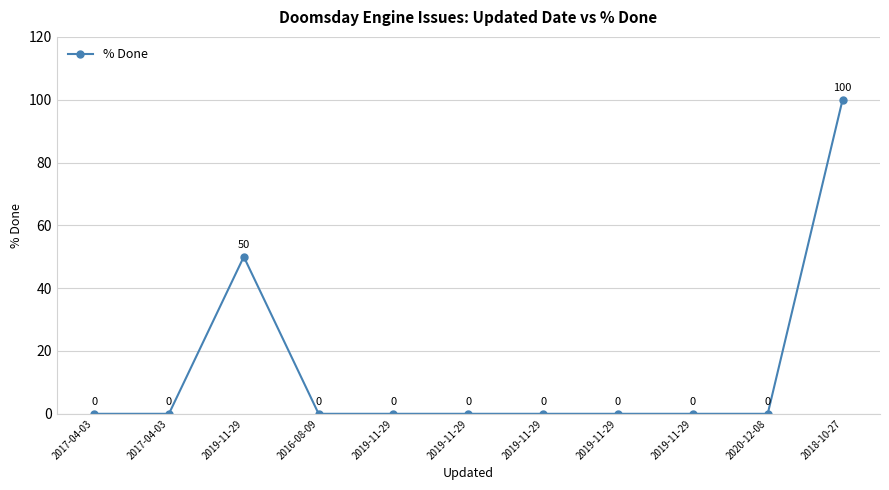

The chart shows a value of 0 at 2016-08-09. True or false?

True